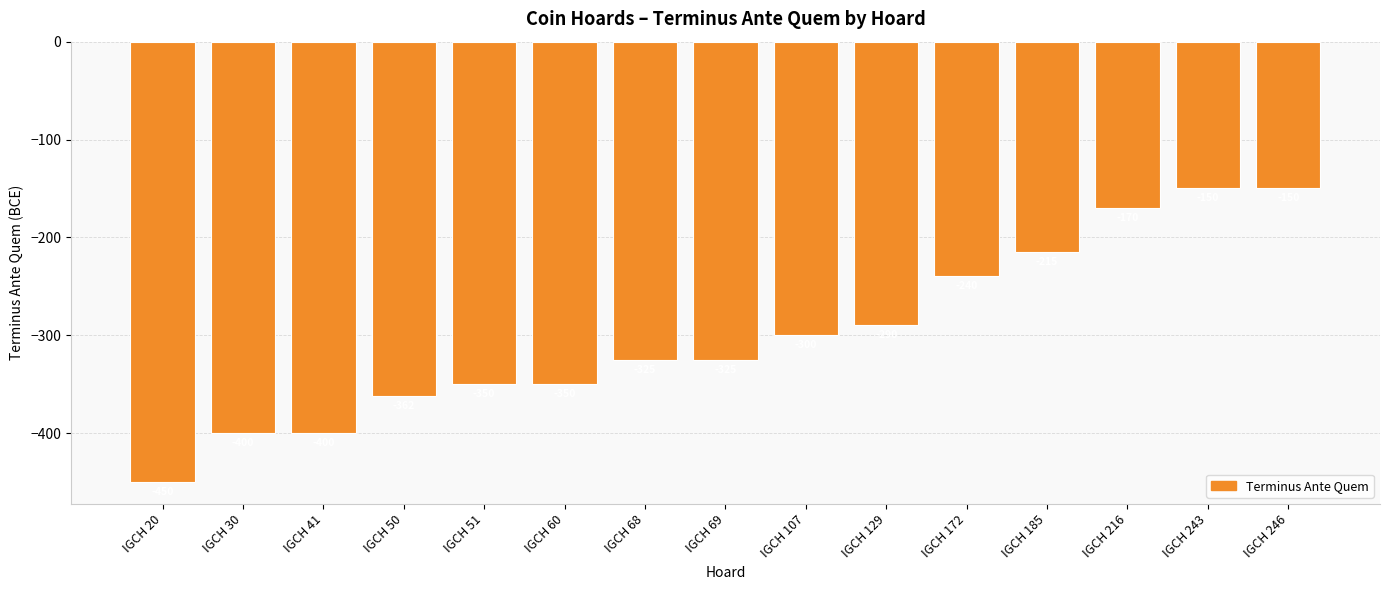

What is the change in value from IGCH 30 to IGCH 107?

+100